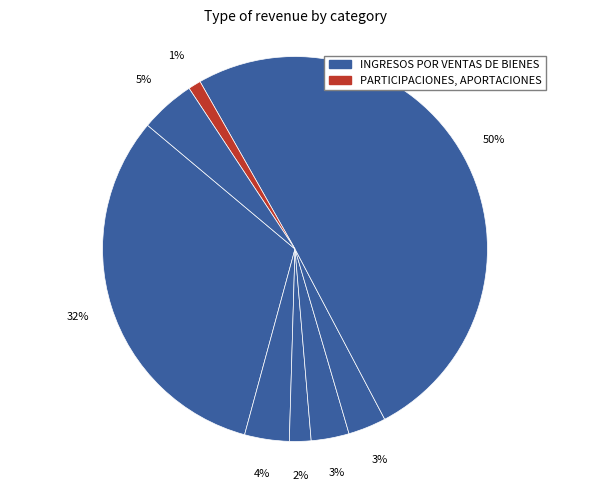

How many segments does this pie chart have?

8